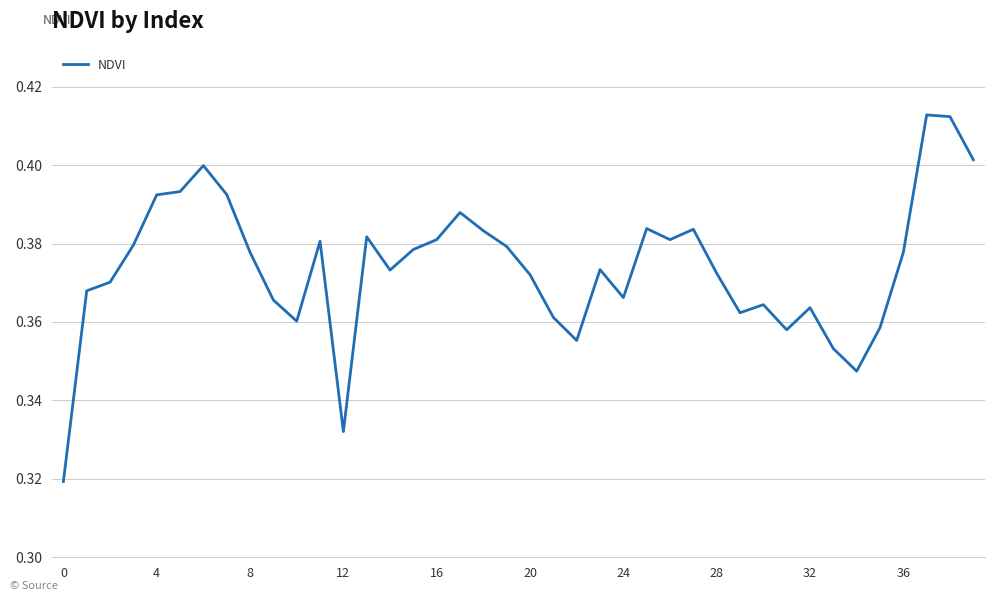

Reading left to right, what are all the values shown in this chart?

0.3	0.4	0.4	0.4	0.4	0.4	0.4	0.4	0.4	0.4	0.4	0.4	0.3	0.4	0.4	0.4	0.4	0.4	0.4	0.4	0.4	0.4	0.4	0.4	0.4	0.4	0.4	0.4	0.4	0.4	0.4	0.4	0.4	0.4	0.3	0.4	0.4	0.4	0.4	0.4